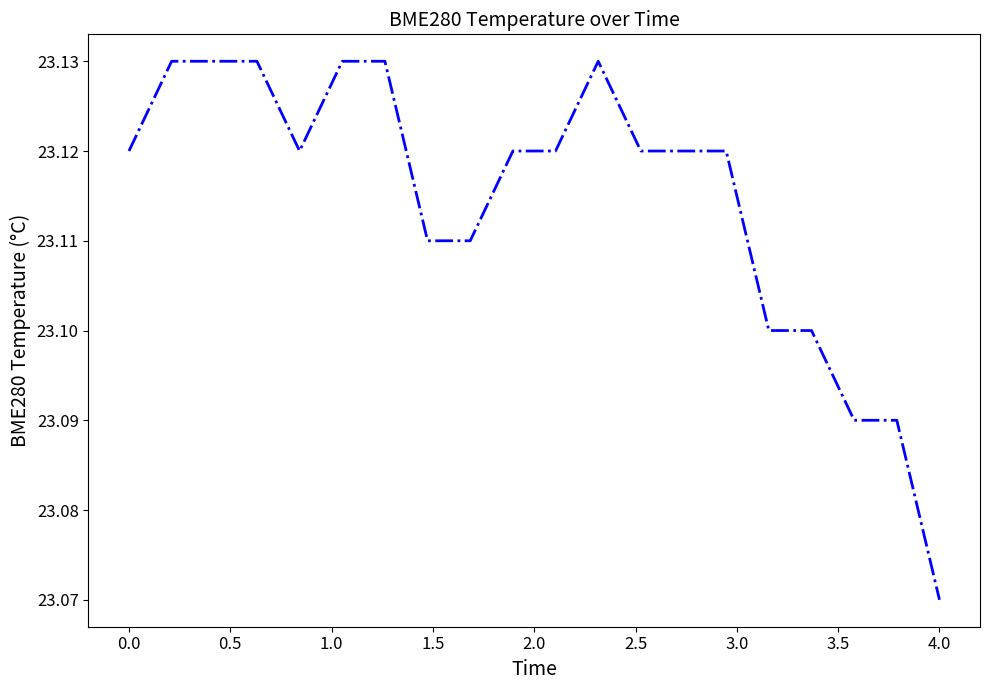

True or false: the data shows 12.0 at 0.0.

False